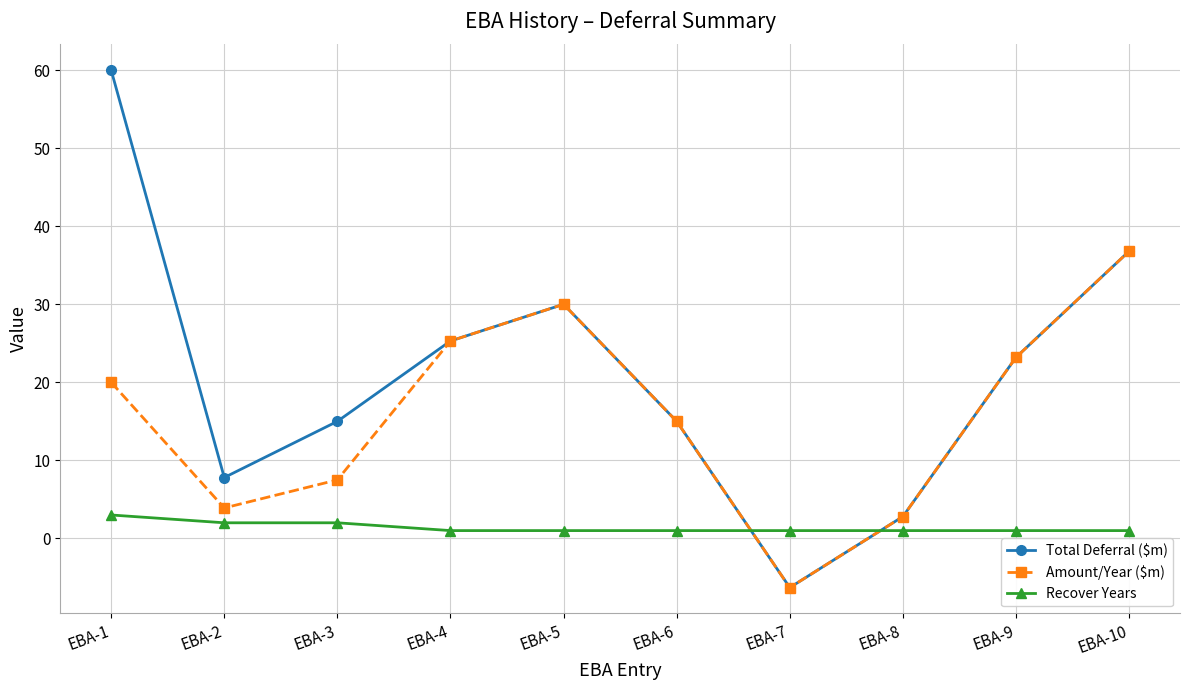

Which series has the largest range (max minus min)?

Total Deferral ($m)